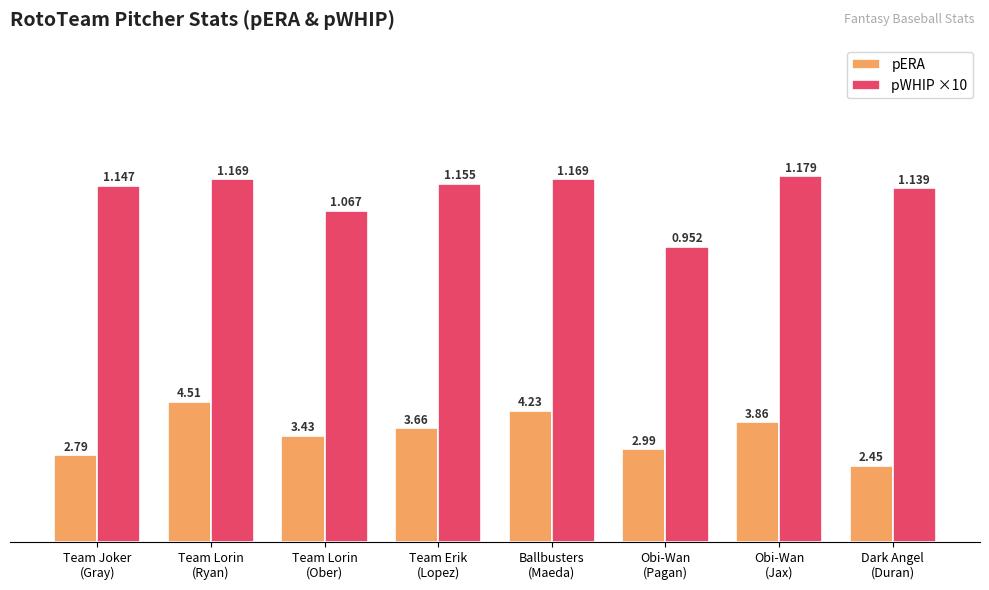

What is the label of the 5th bar from the left?

Ballbusters
(Maeda)